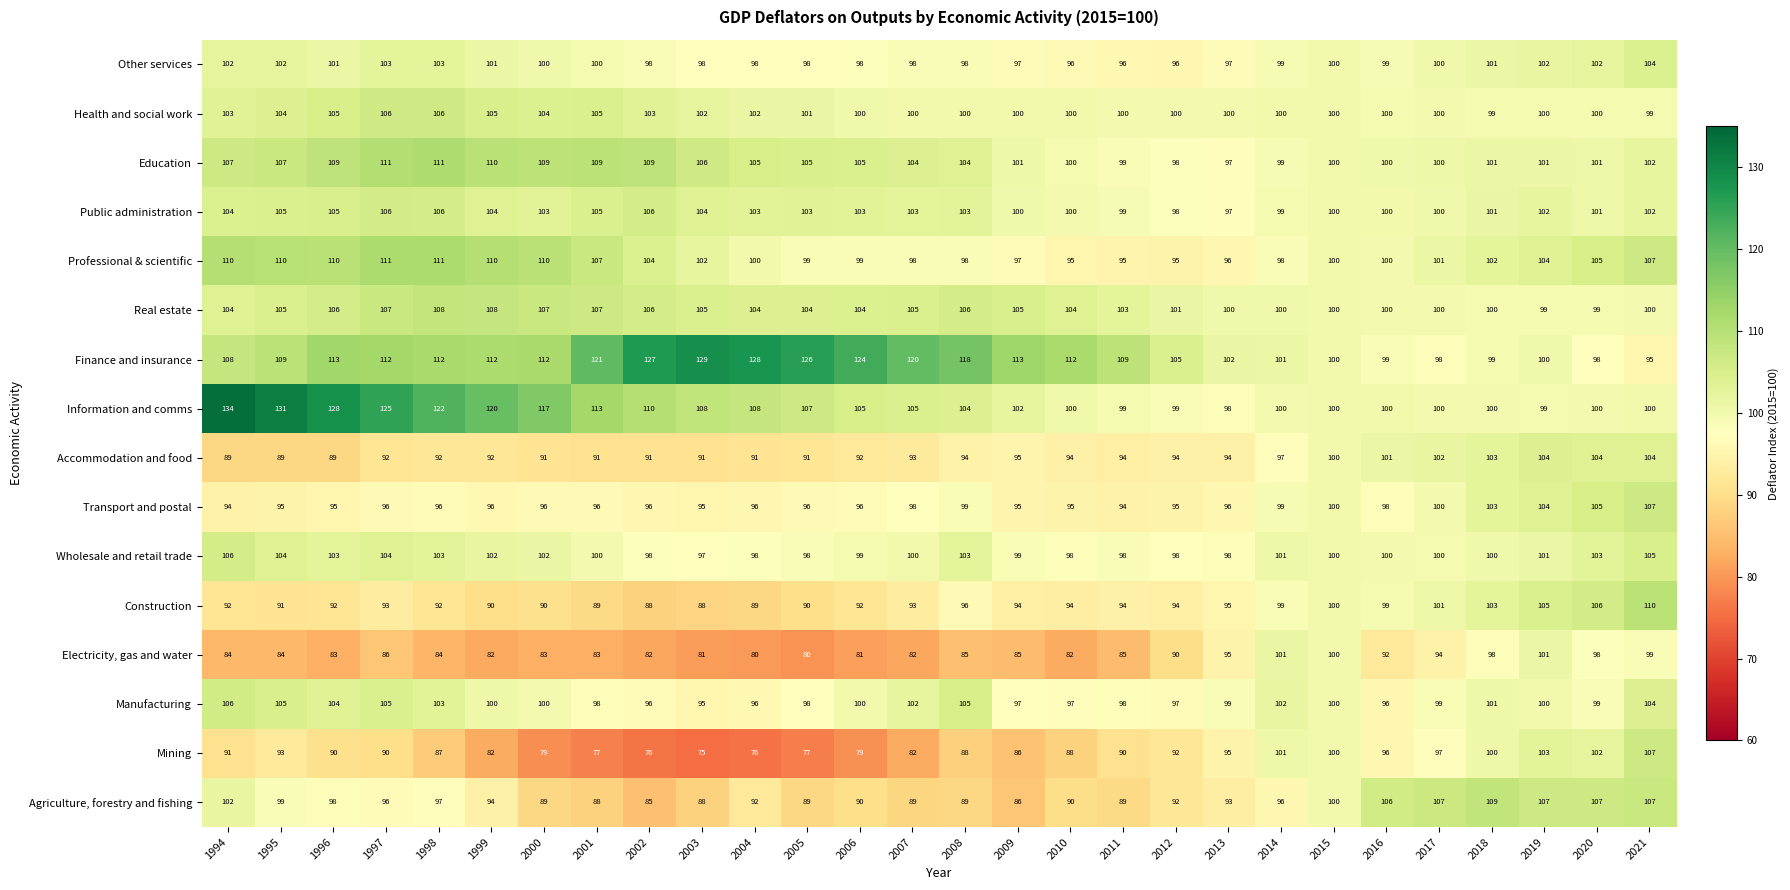

What is the spread (max minus min) of values at 2005?

49